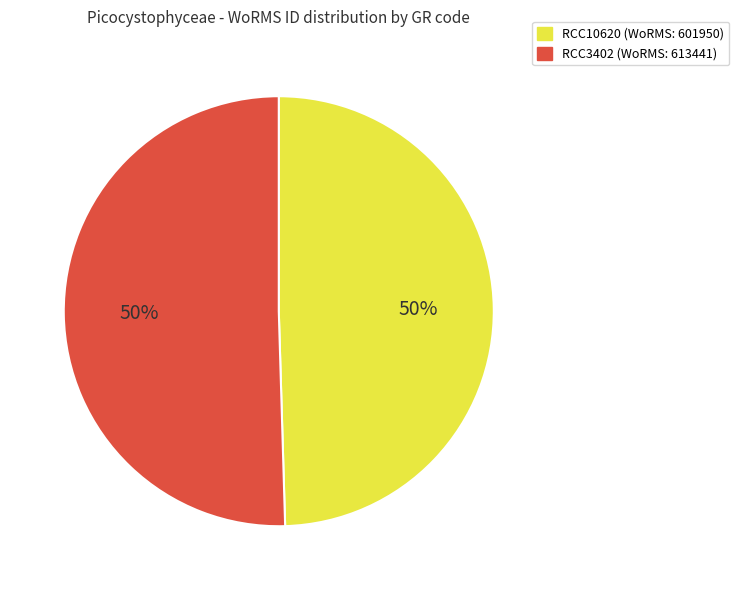

What is the ratio of the value at RCC3402 (WoRMS: 613441) to the value at RCC10620 (WoRMS: 601950)?

1.0